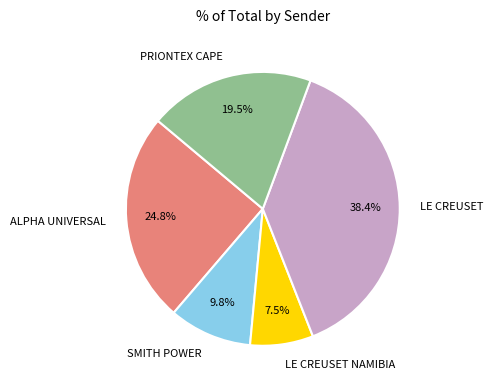

Count the number of slices in the pie.

5